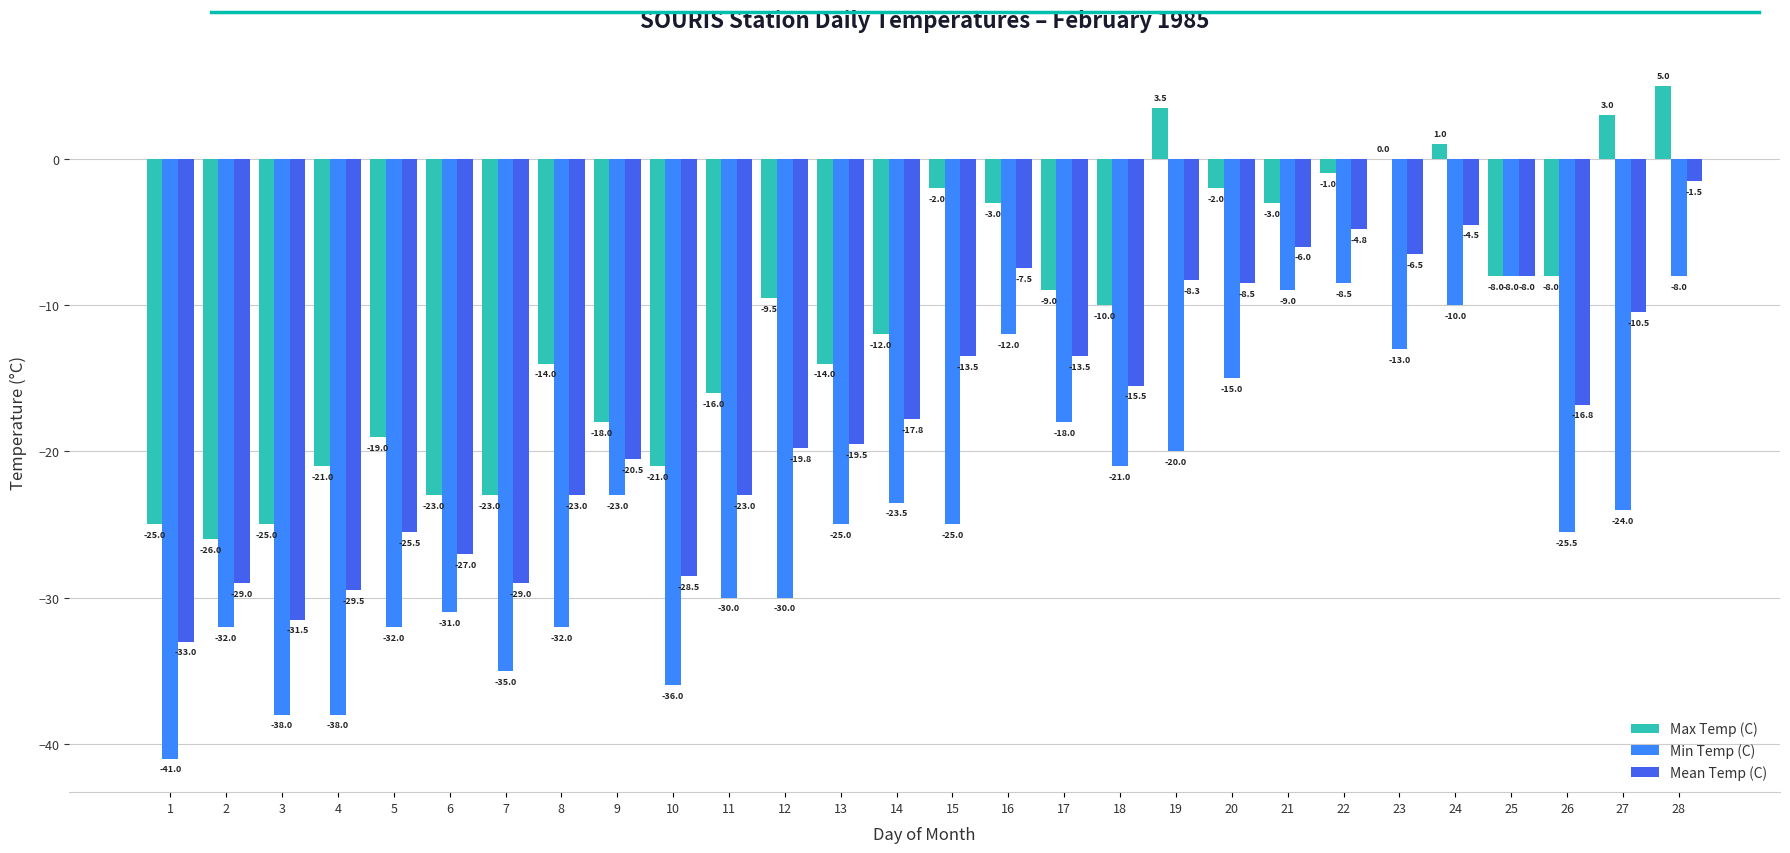

Between 21 and 23, which series saw the biggest shift?

Min Temp (C)